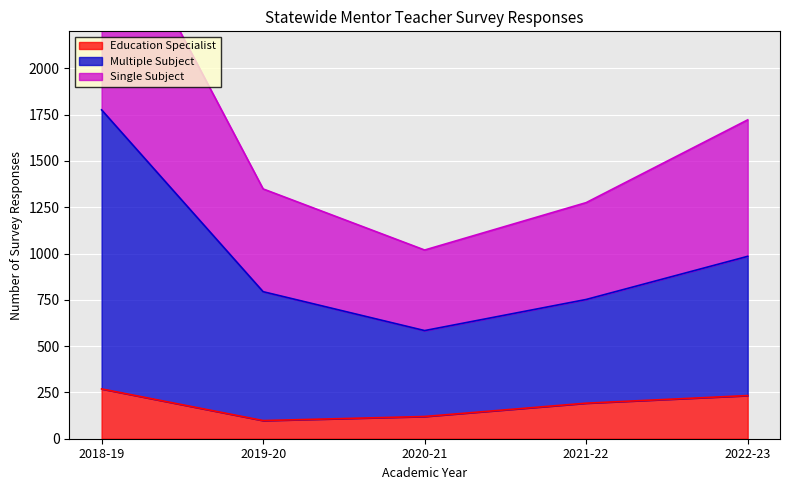

List the series in order of their peak value, lowest first.

Education Specialist, Multiple Subject, Single Subject